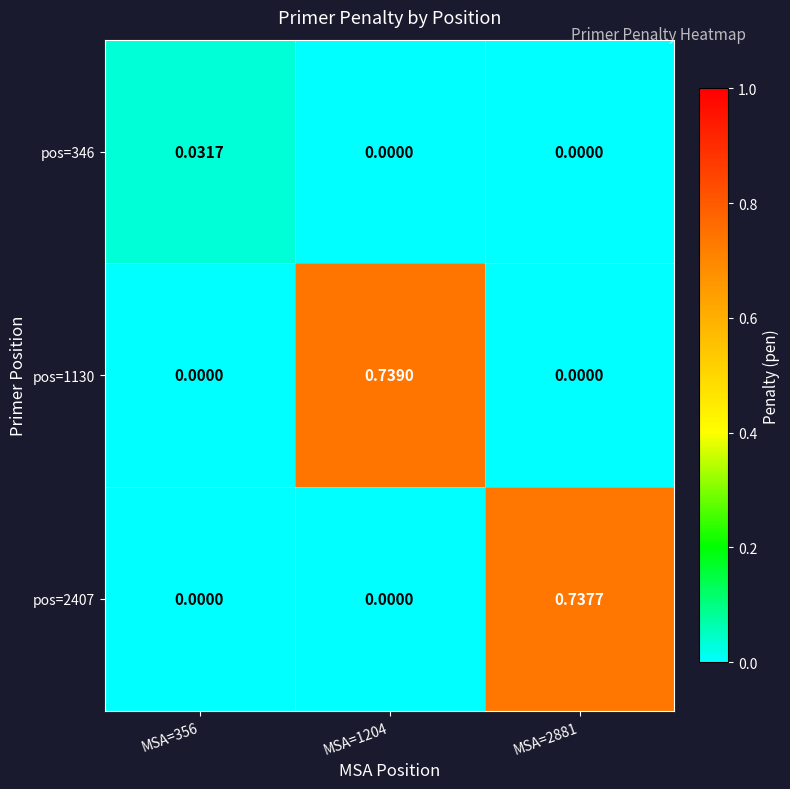

At how many categories does at least one series exceed 0?

3